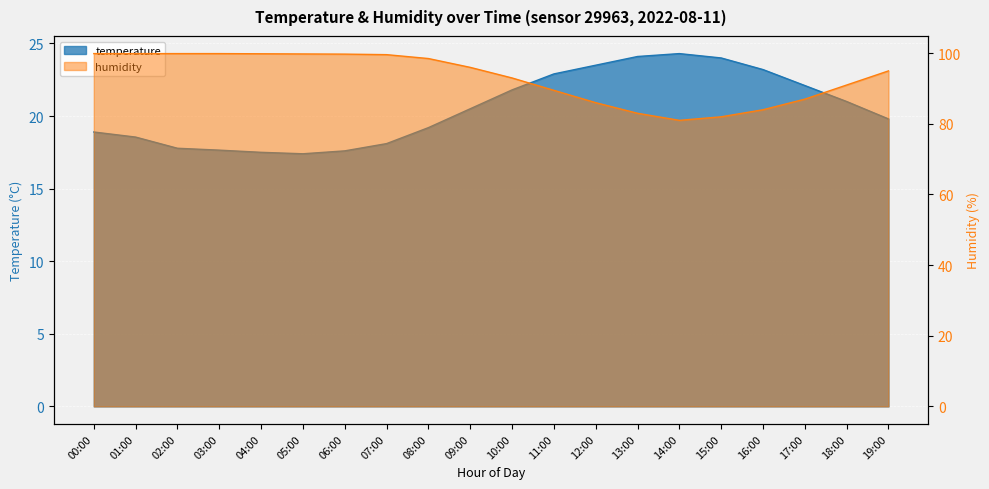

What are all the series names shown in the legend?

temperature, humidity